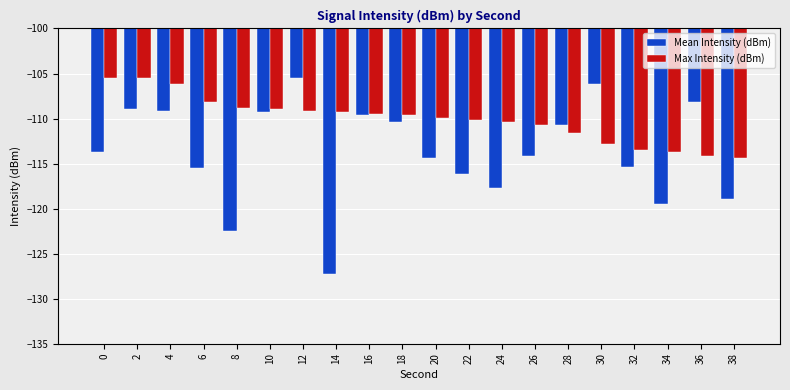

How many groups of bars are there?

20